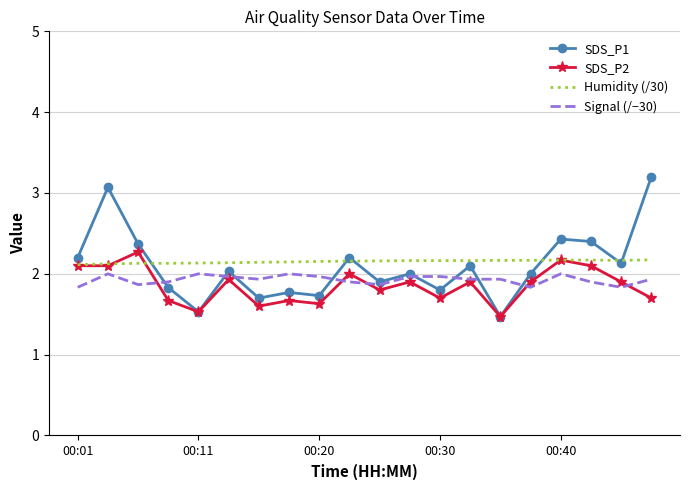

What is the smallest value displayed?

1.5